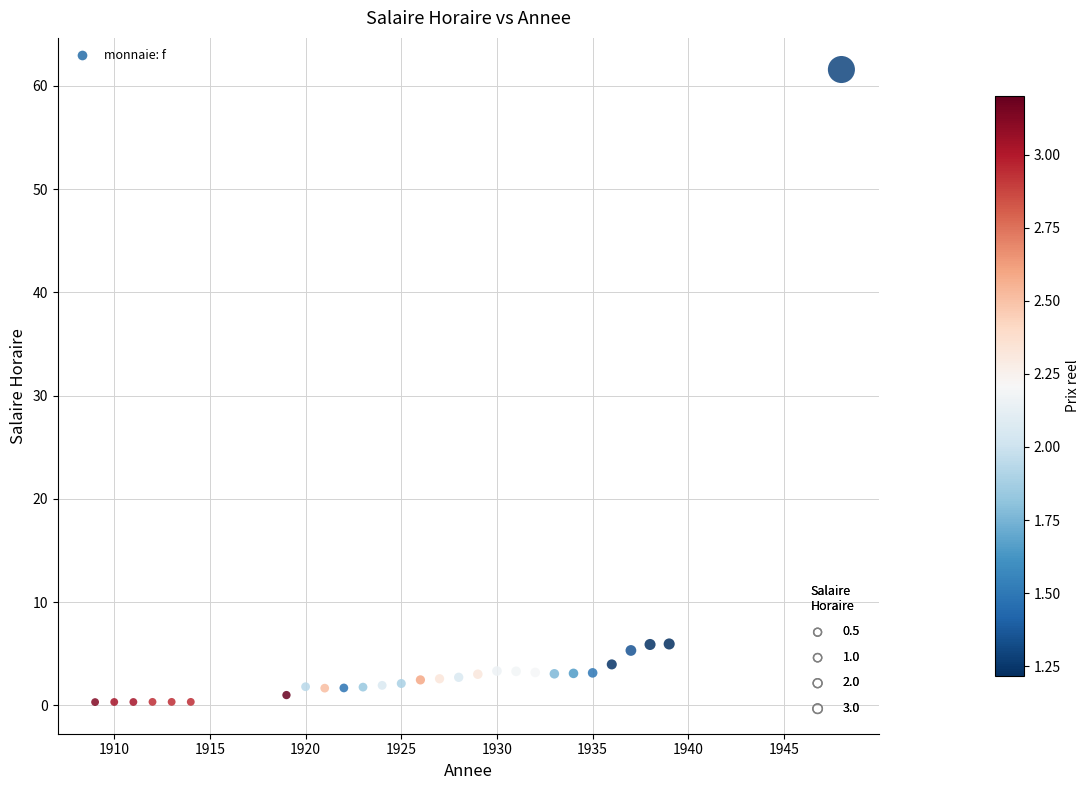

What is the range of Y values (max minus min)?

61.3